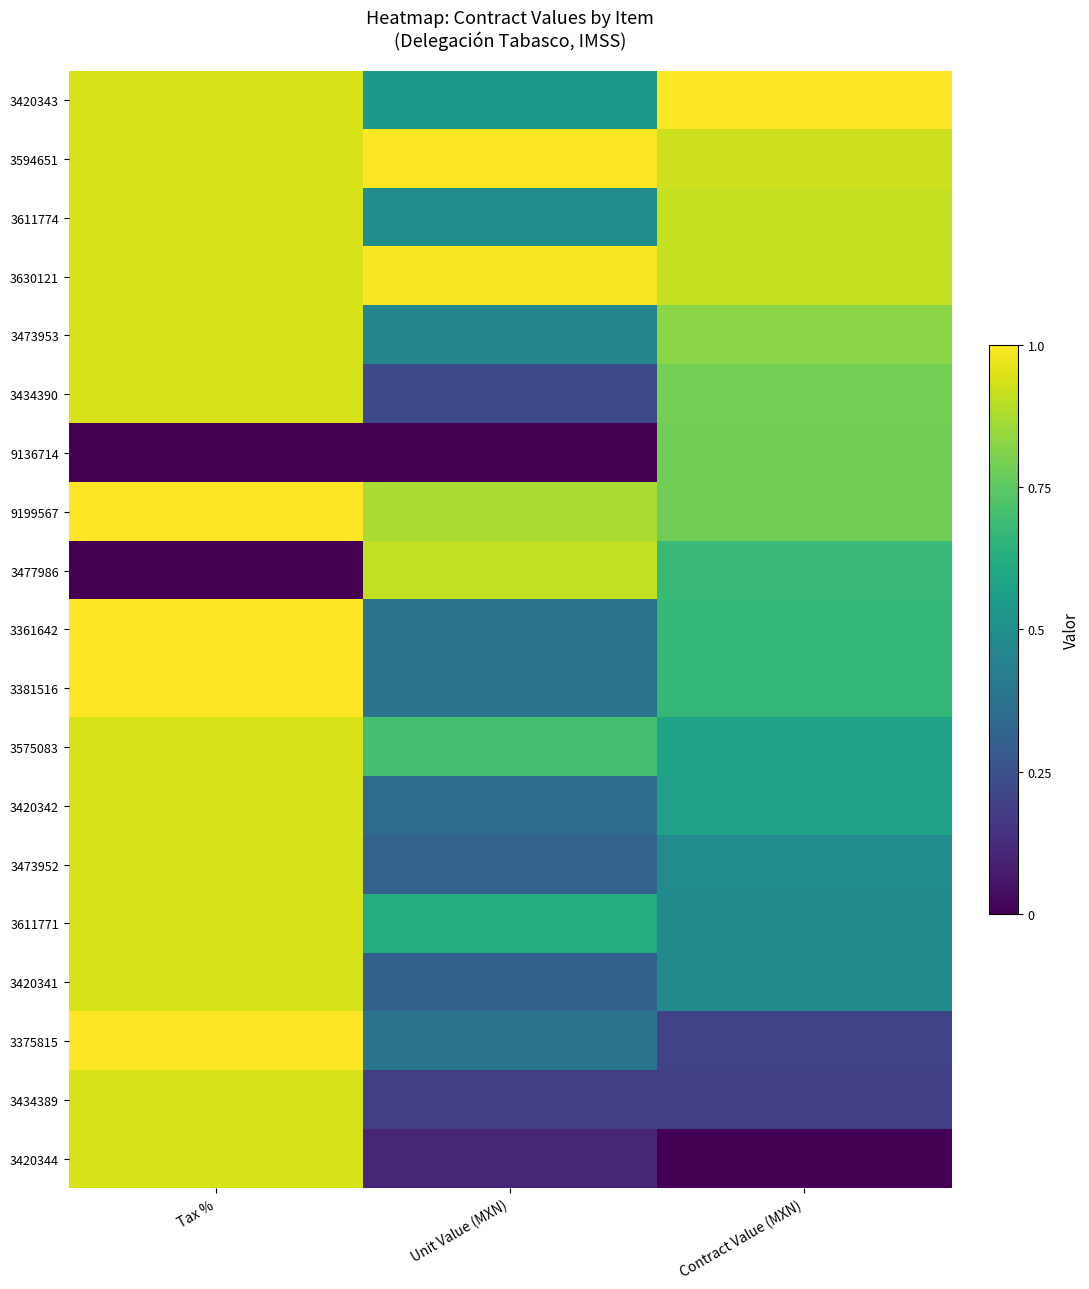

Rank the series at Unit Value (MXN) from highest to lowest value.

3594651, 3630121, 3477986, 9199567, 3575083, 3611771, 3420343, 3611774, 3473953, 3361642, 3381516, 3375815, 3420342, 3473952, 3420341, 3434390, 3434389, 3420344, 9136714